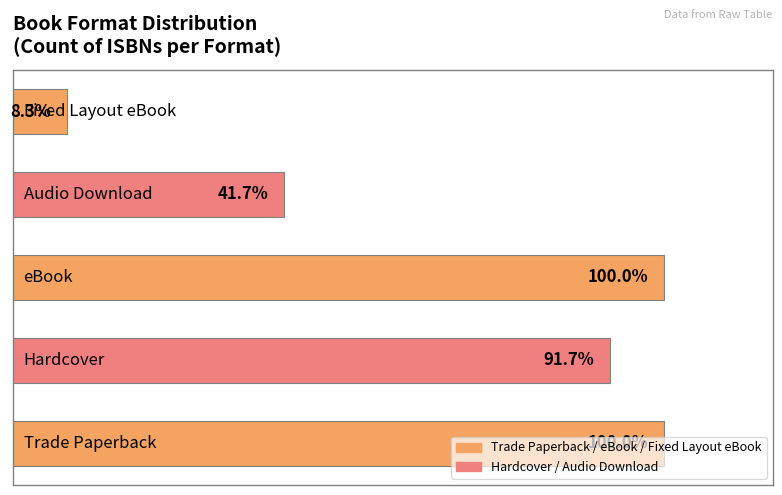

Does the chart contain any negative values?

No